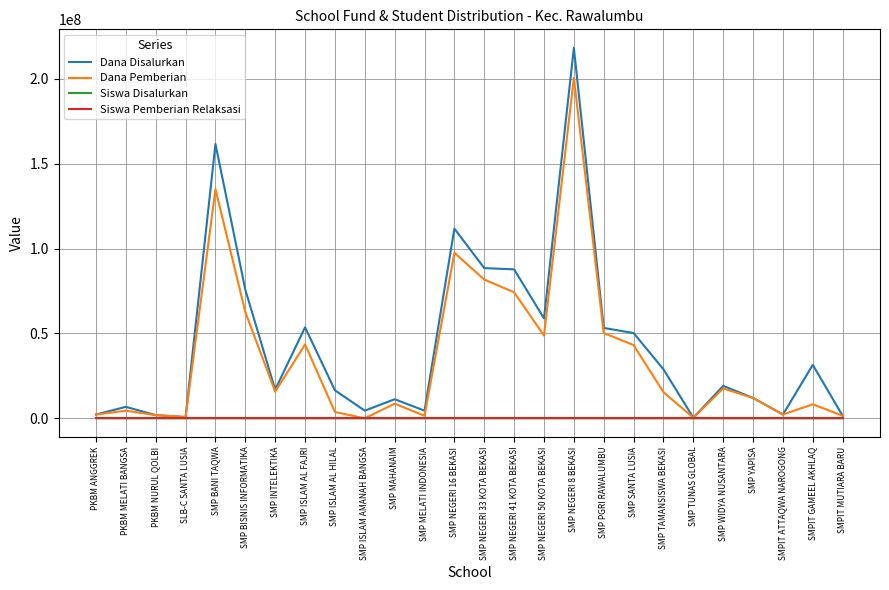

What are all the series names shown in the legend?

Dana Disalurkan, Dana Pemberian, Siswa Disalurkan, Siswa Pemberian Relaksasi